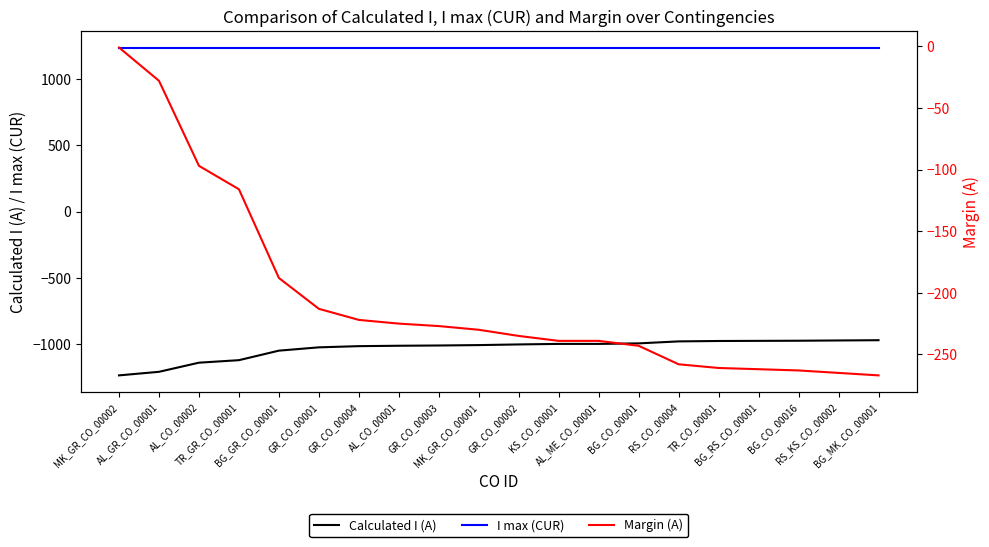

Reading left to right, extract all data points from this chart.

Calculated I (A): MK_GR_CO_00002=-1239	AL_GR_CO_00001=-1212	AL_CO_00002=-1143	TR_GR_CO_00001=-1124	BG_GR_CO_00001=-1052	GR_CO_00001=-1027	GR_CO_00004=-1018	AL_CO_00001=-1015	GR_CO_00003=-1013	MK_GR_CO_00001=-1010	GR_CO_00002=-1005	KS_CO_00001=-1001	AL_ME_CO_00001=-1001	BG_CO_00001=-997	RS_CO_00004=-982	TR_CO_00001=-979	BG_RS_CO_00001=-978	BG_CO_00016=-977	RS_KS_CO_00002=-975	BG_MK_CO_00001=-973
I max (CUR): MK_GR_CO_00002=1240	AL_GR_CO_00001=1240	AL_CO_00002=1240	TR_GR_CO_00001=1240	BG_GR_CO_00001=1240	GR_CO_00001=1240	GR_CO_00004=1240	AL_CO_00001=1240	GR_CO_00003=1240	MK_GR_CO_00001=1240	GR_CO_00002=1240	KS_CO_00001=1240	AL_ME_CO_00001=1240	BG_CO_00001=1240	RS_CO_00004=1240	TR_CO_00001=1240	BG_RS_CO_00001=1240	BG_CO_00016=1240	RS_KS_CO_00002=1240	BG_MK_CO_00001=1240
Margin (A): MK_GR_CO_00002=-1	AL_GR_CO_00001=-28	AL_CO_00002=-97	TR_GR_CO_00001=-116	BG_GR_CO_00001=-188	GR_CO_00001=-213	GR_CO_00004=-222	AL_CO_00001=-225	GR_CO_00003=-227	MK_GR_CO_00001=-230	GR_CO_00002=-235	KS_CO_00001=-239	AL_ME_CO_00001=-239	BG_CO_00001=-243	RS_CO_00004=-258	TR_CO_00001=-261	BG_RS_CO_00001=-262	BG_CO_00016=-263	RS_KS_CO_00002=-265	BG_MK_CO_00001=-267